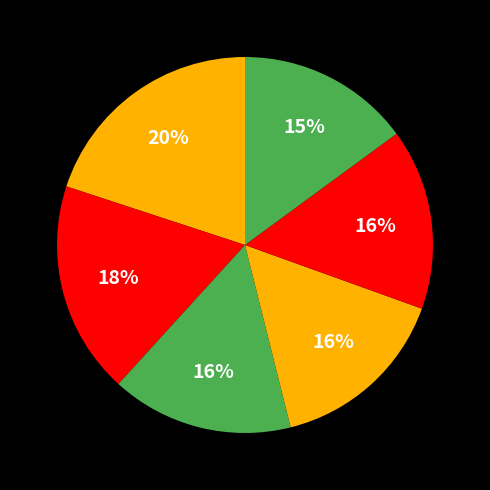

How many slices are in this pie chart?

6